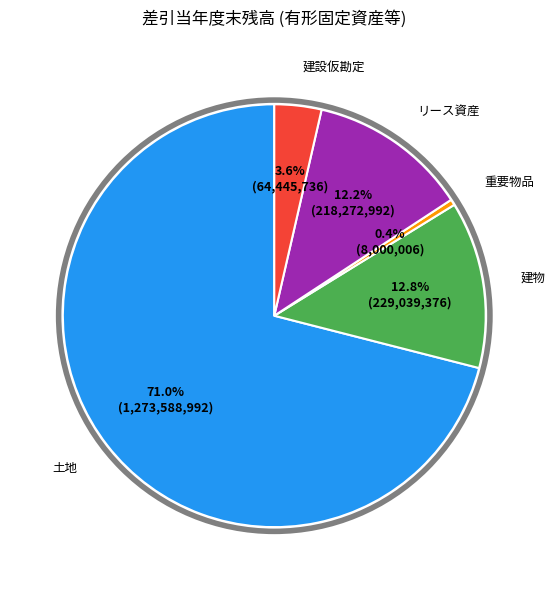

Does any single category account for the majority?

Yes